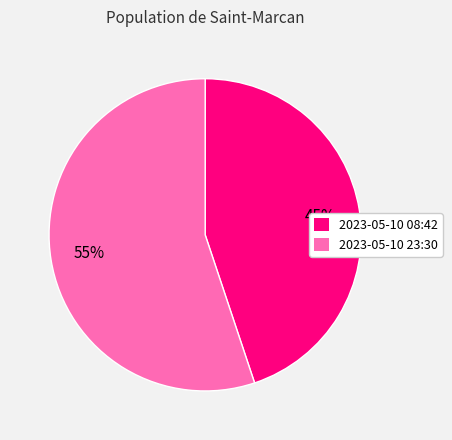

To the nearest percent, what is the difference between the largest and smallest slice percentages?

10%